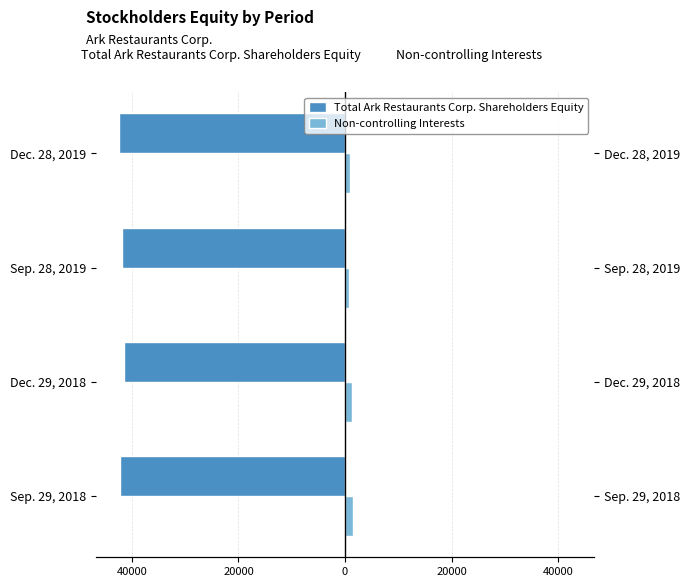

How many bars are there in total?

8